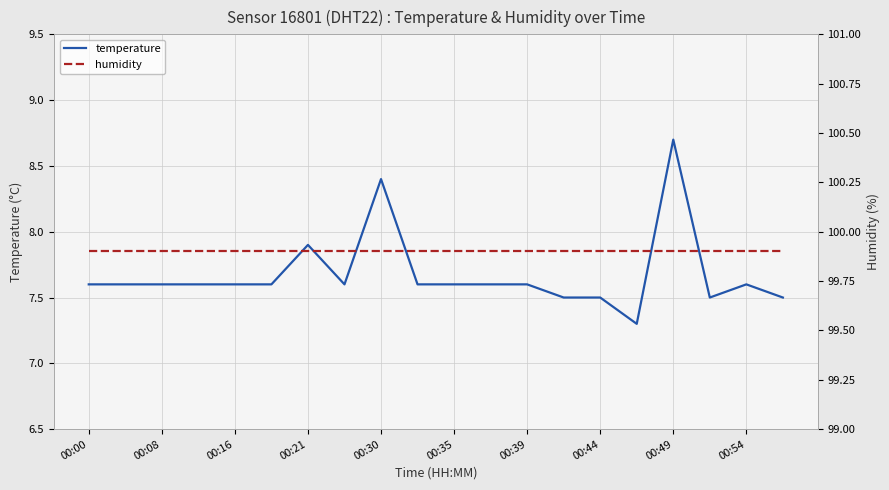

Where is temperature nearest to the value 8?

00:21